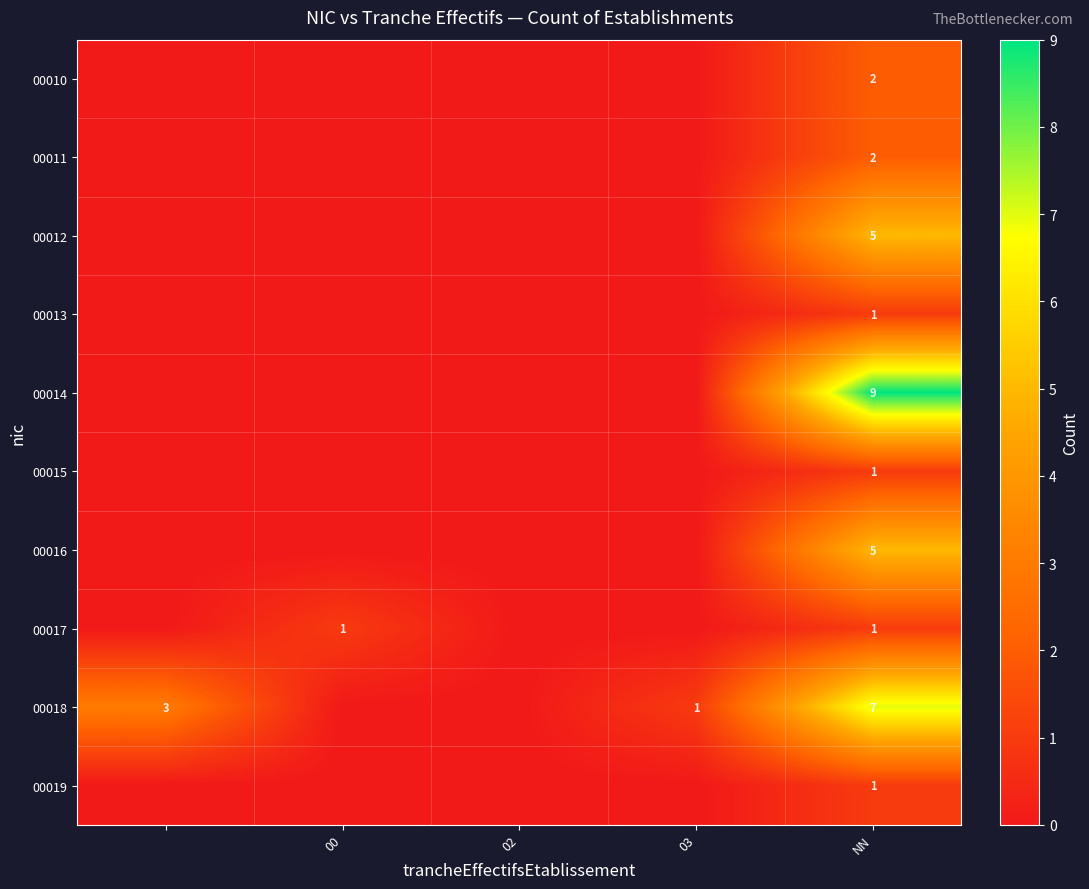

How many values in the 00014 series exceed 0?

1